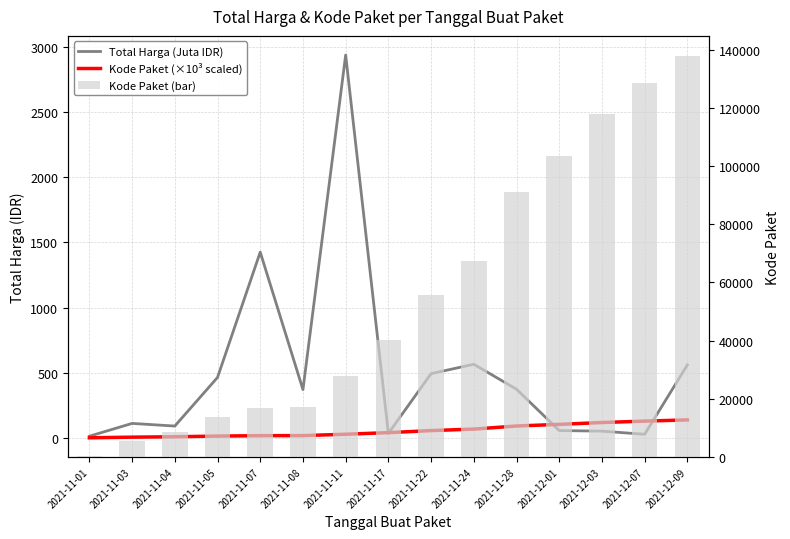

Which series changed the most between 2021-11-22 and 2021-12-07?

Kode Paket